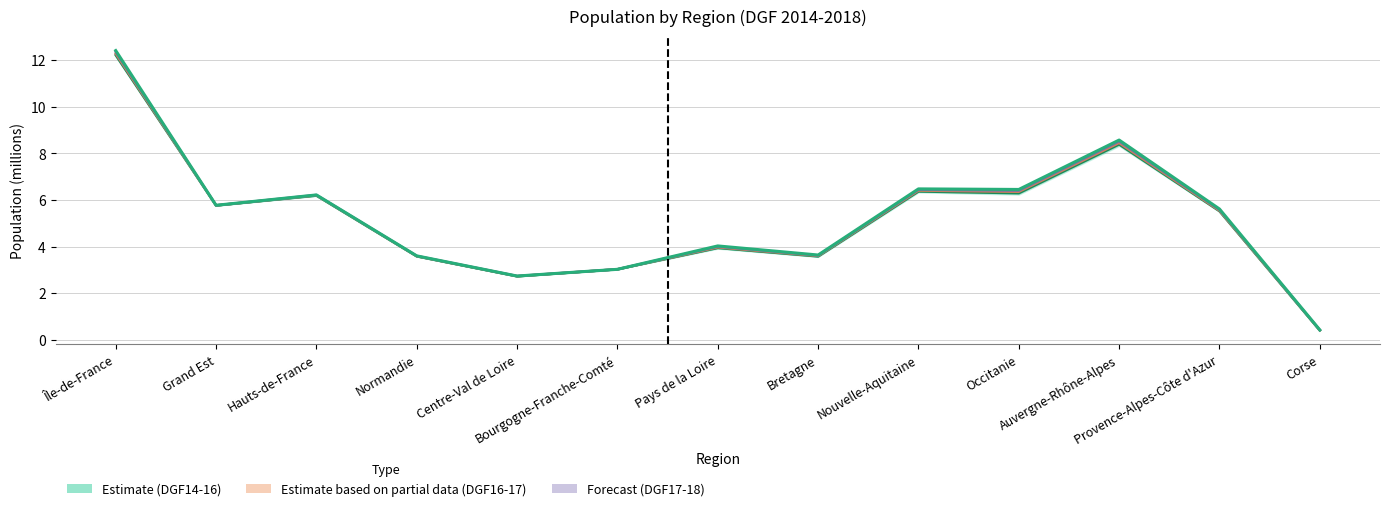

What is the total value across all series at Nouvelle-Aquitaine?

25.7